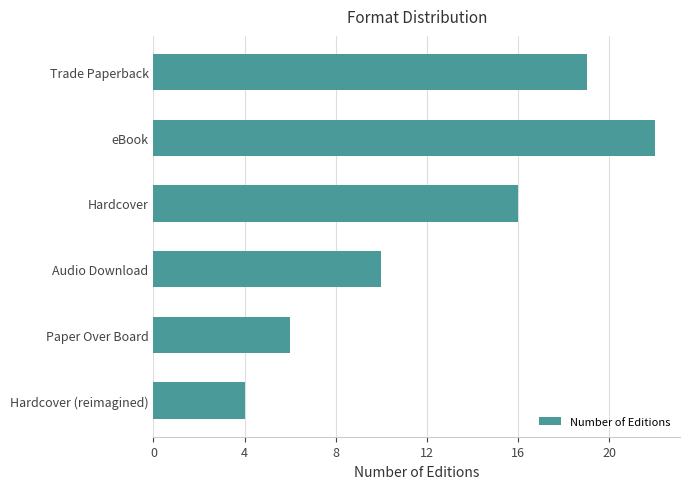

Are the bars grouped side by side (vs. stacked)?

No